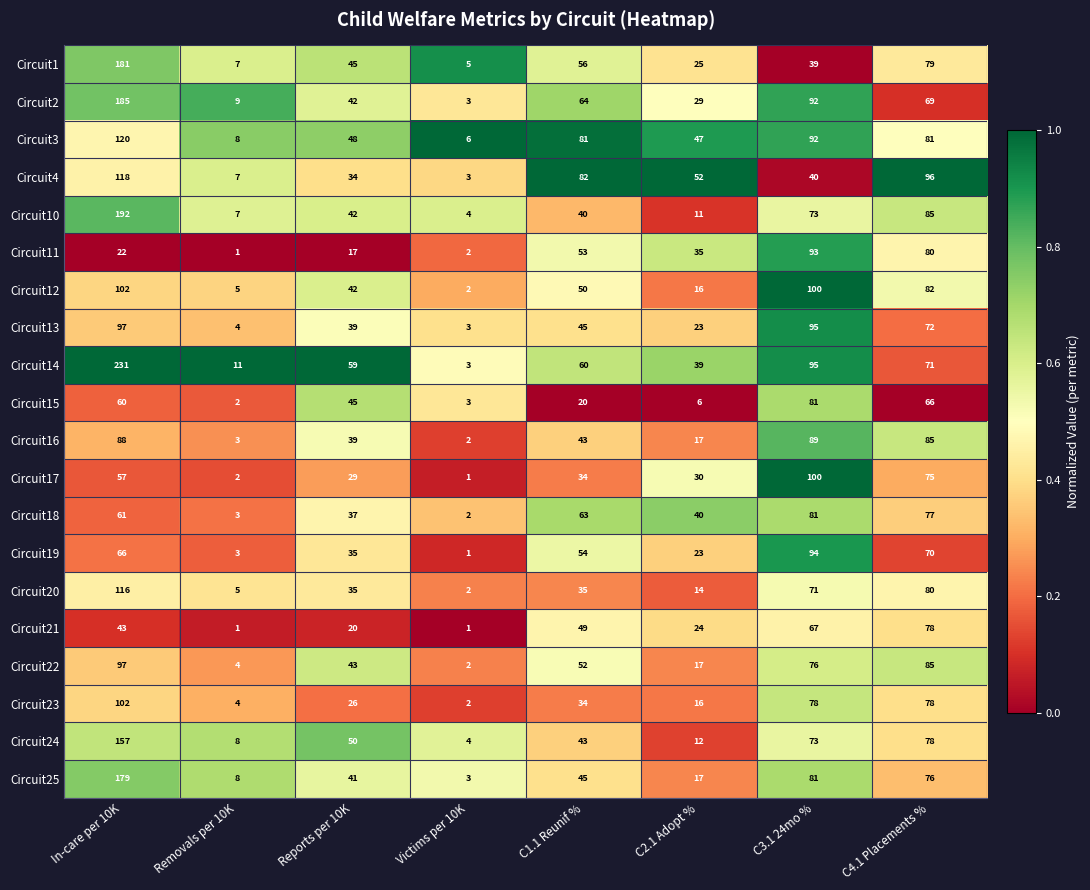

Where is Circuit25 nearest to the value 91?

C3.1 24mo %